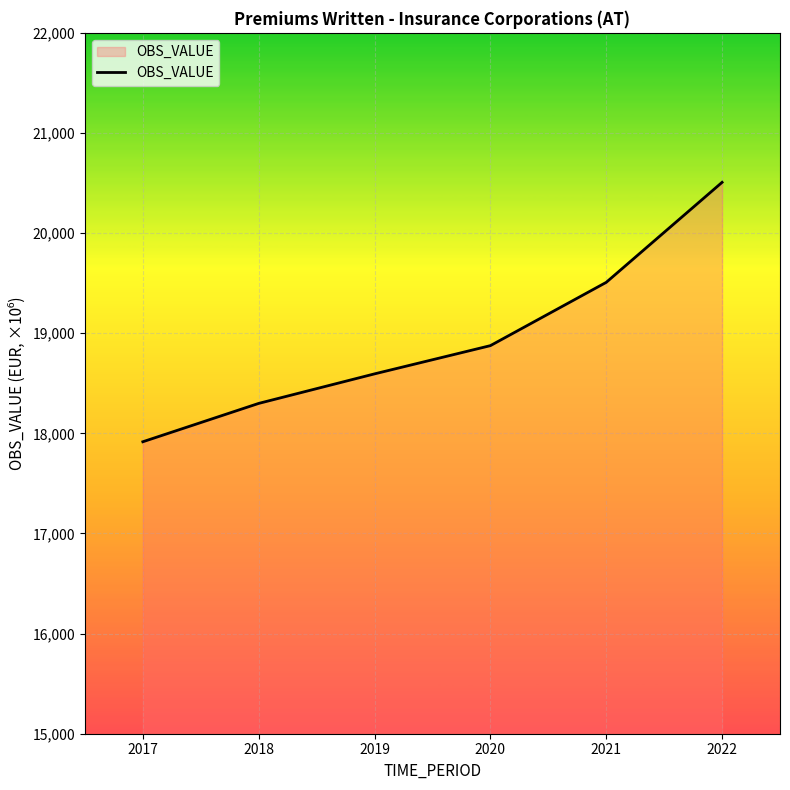

What is the average value?

18950